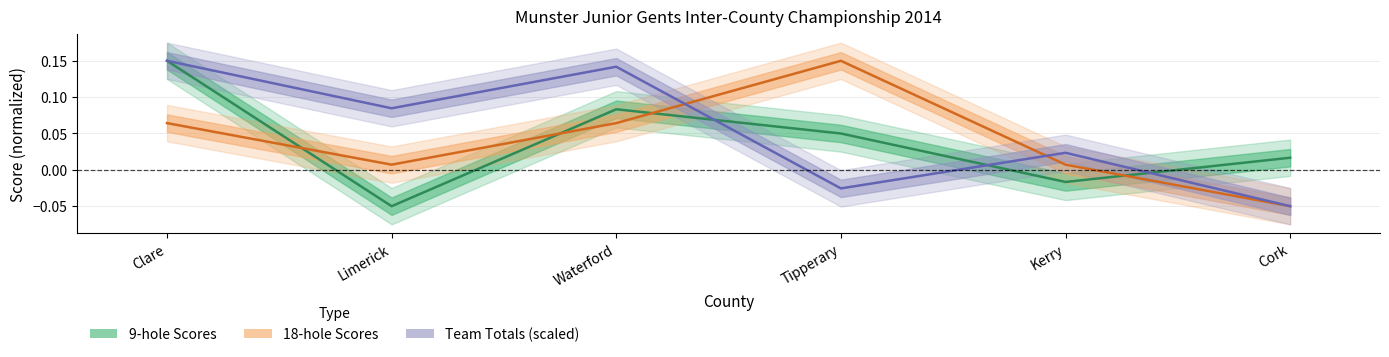

The value of 9-hole Scores at Tipperary is 0.1. True or false?

True